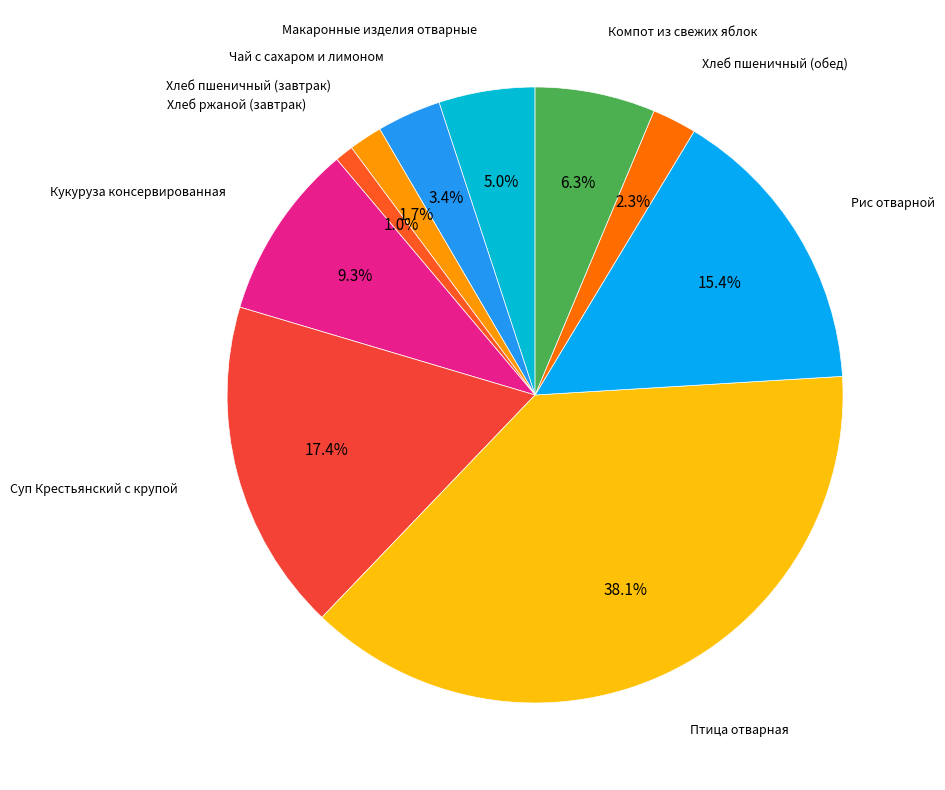

What percentage do Чай с сахаром и лимоном and Хлеб пшеничный (обед) together represent?

5.7%